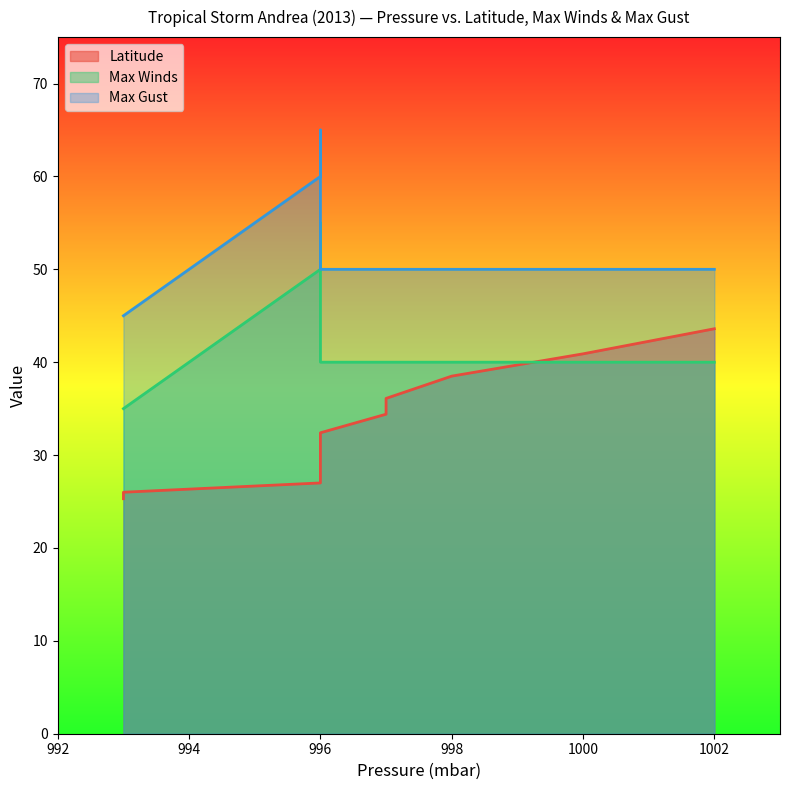

How many lines are shown in the chart?

3